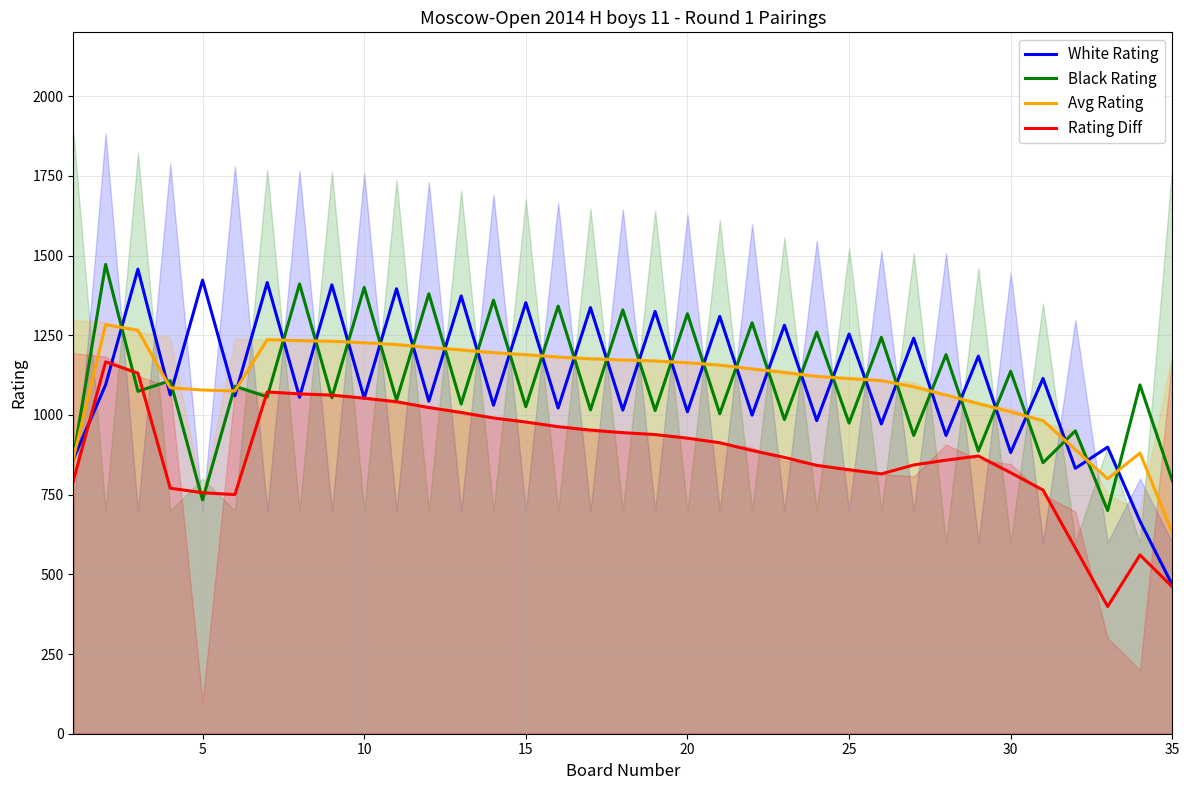

Which category has the lowest value in the Avg Rating series?

35